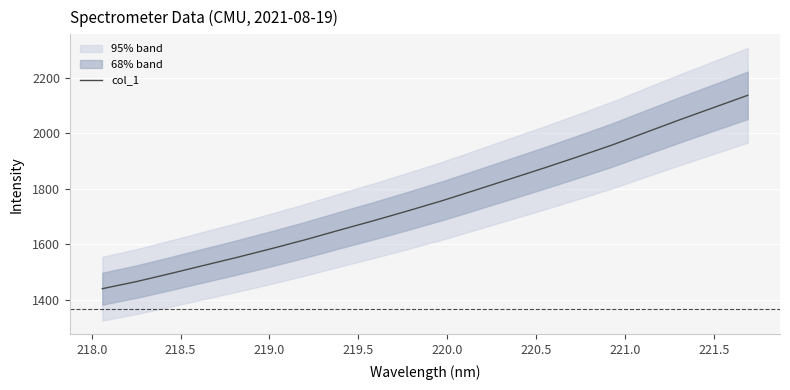

What is the highest value of the col_1 series?

2137.6